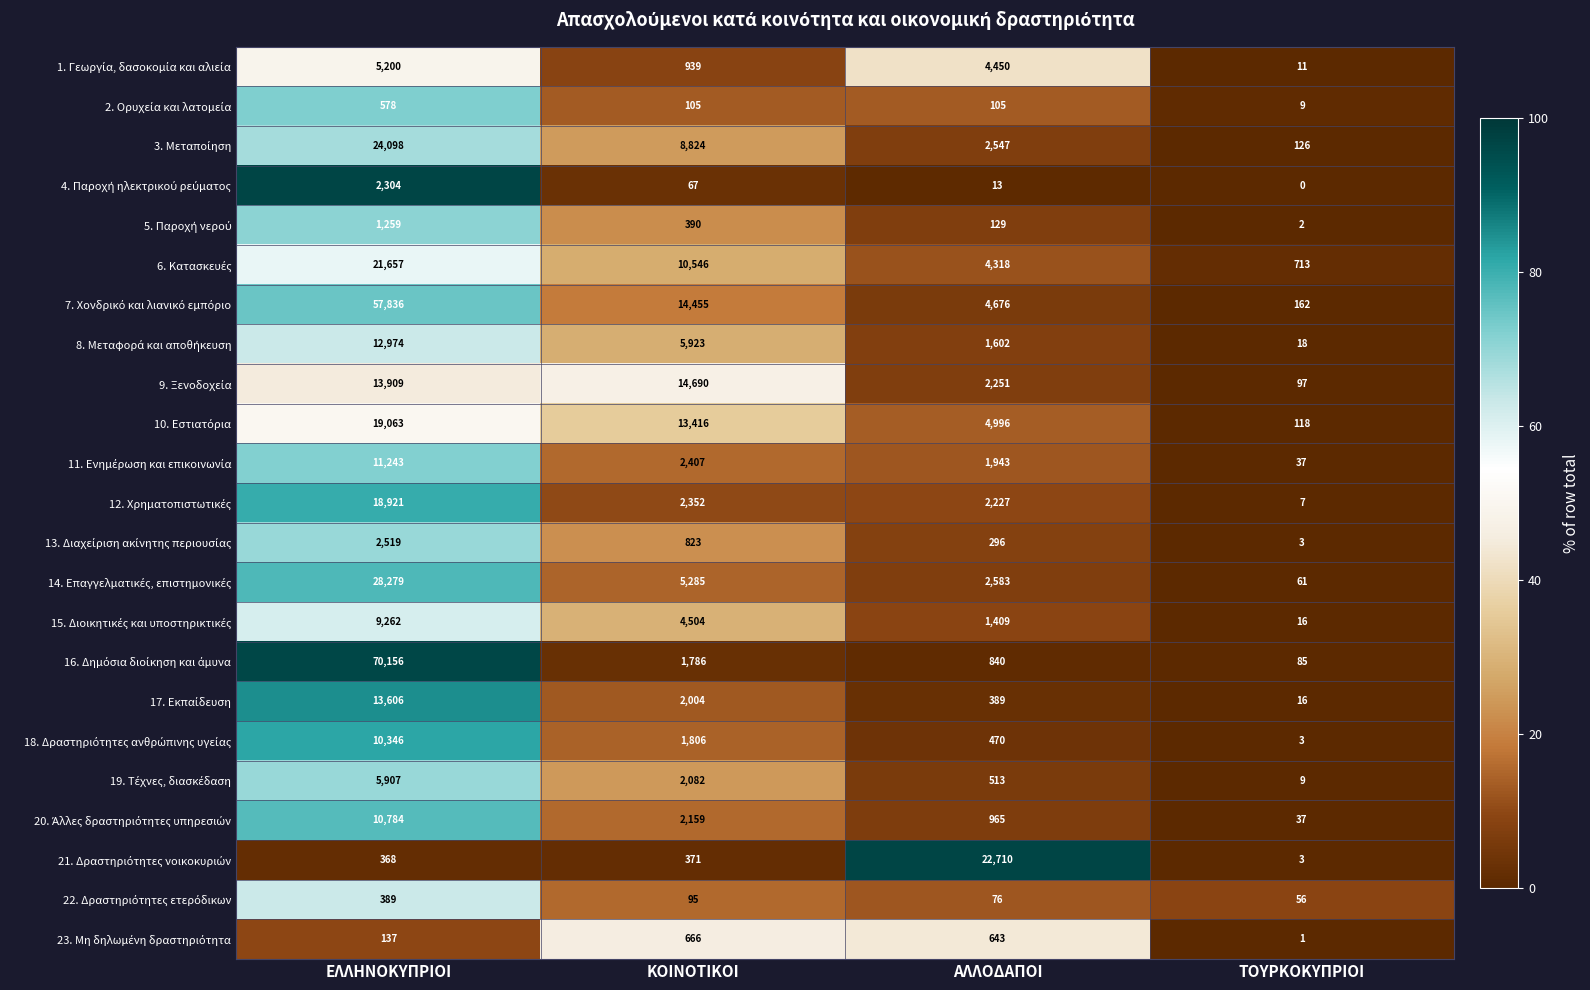

What is the spread (max minus min) of values at ΕΛΛΗΝΟΚΥΠΡΙΟΙ?

70019